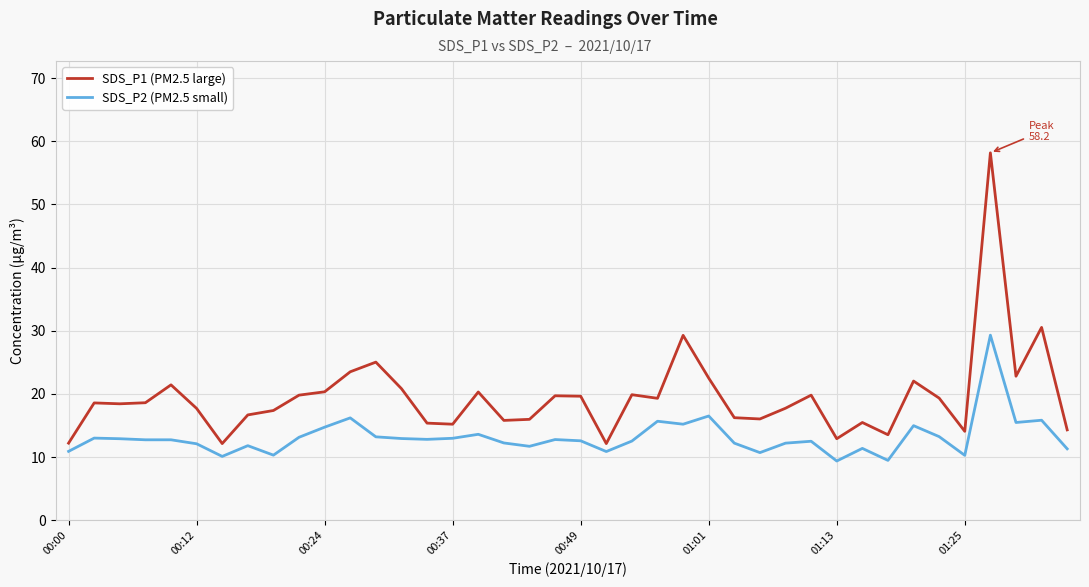

Which series has the largest range (max minus min)?

SDS_P1 (PM2.5 large)